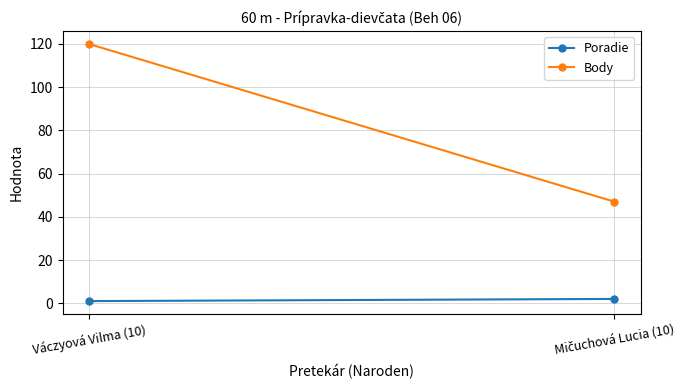

Between Váczyová Vilma (10) and Mičuchová Lucia (10), which series saw the biggest shift?

Body